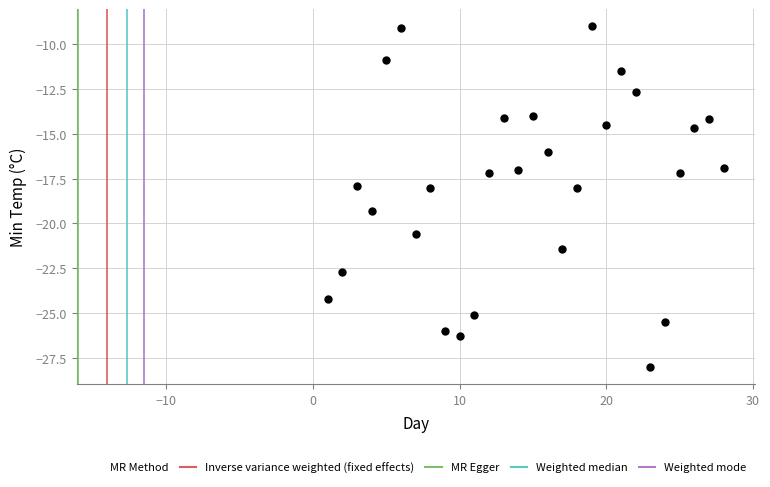

What is the range of Y values (max minus min)?

19.0